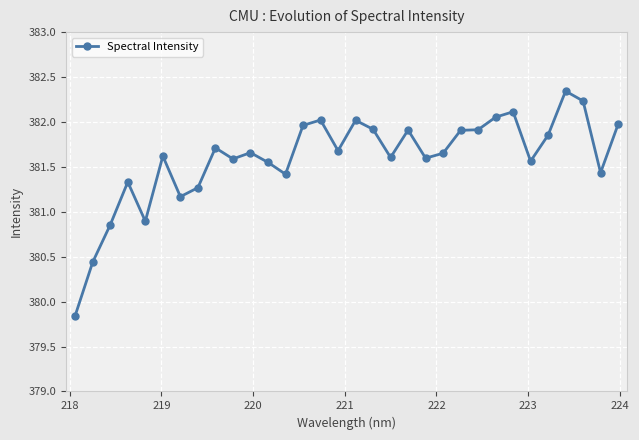

Does the chart have visible grid lines?

Yes